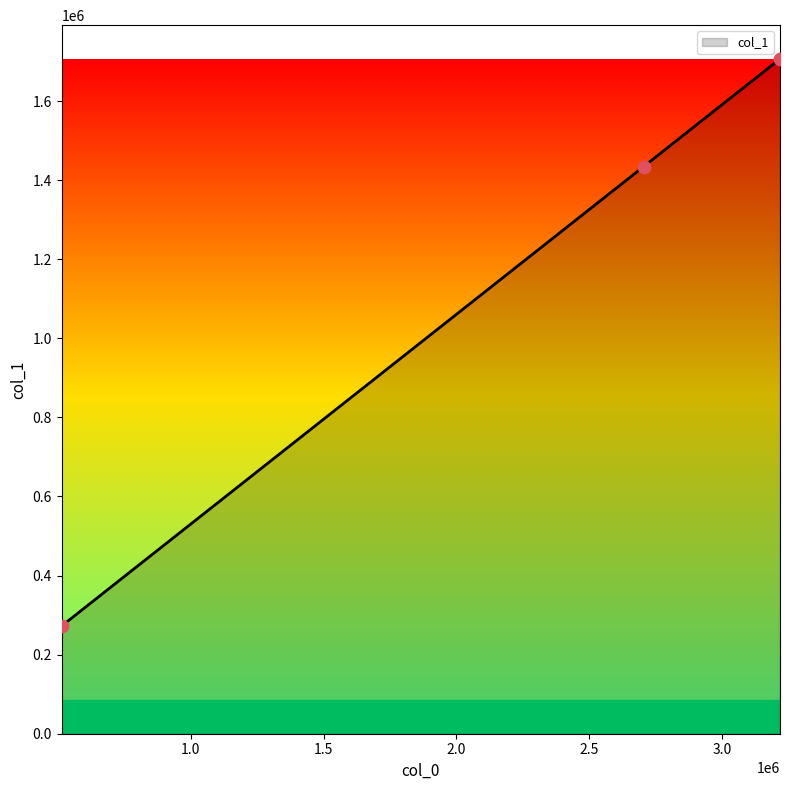

Which has a higher value, 513800.91386554623 or 2704215.336134454?

2704215.336134454